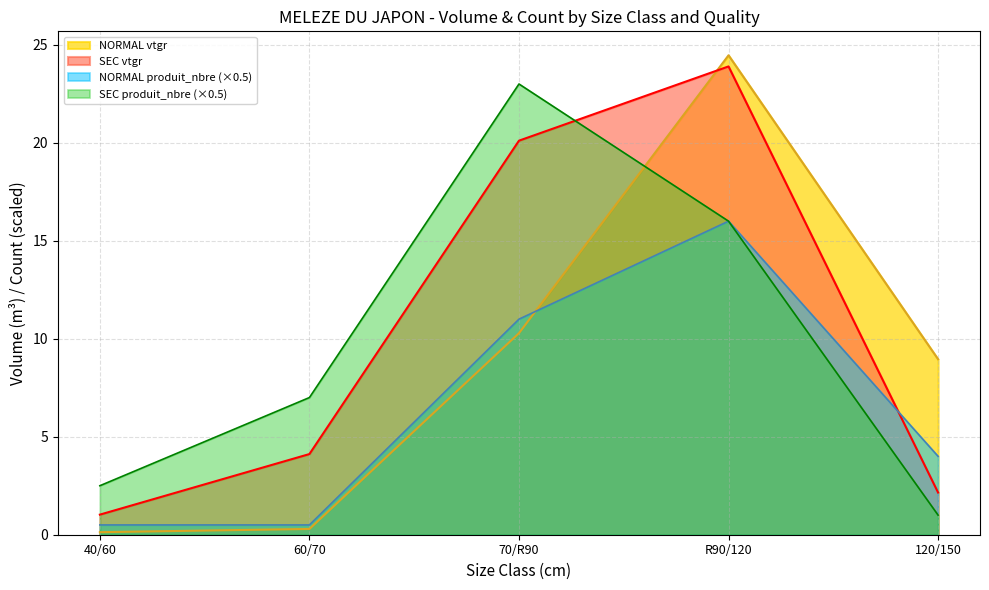

True or false: SEC vtgr has a value of 10.0 at 70/R90.

False